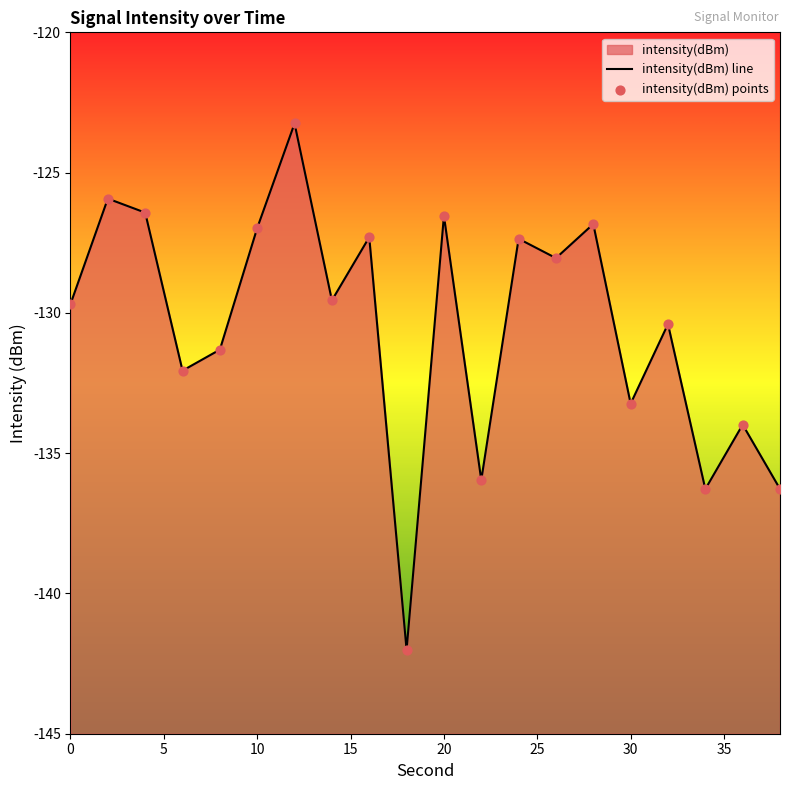

Which has a higher value, 4 or 34?

4